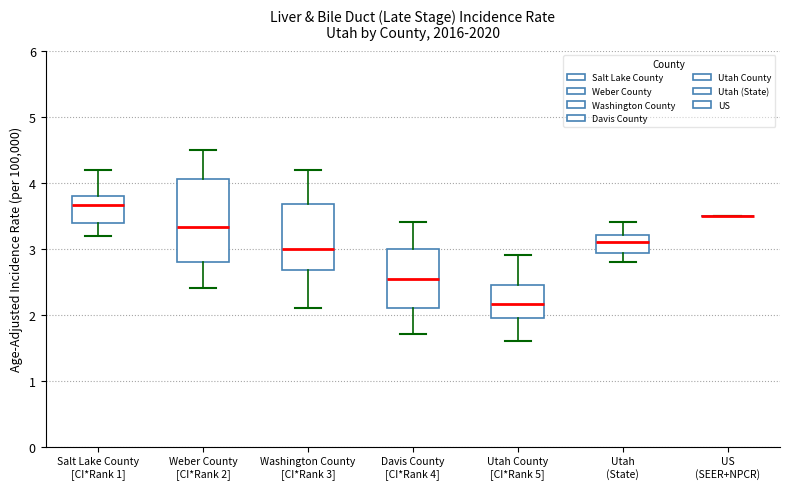

Where does the median line of the box for Utah County [CI*Rank 5] sit on the y-axis? The values are not printed on the chart, so give them approximately, as read against the axis.

2.2